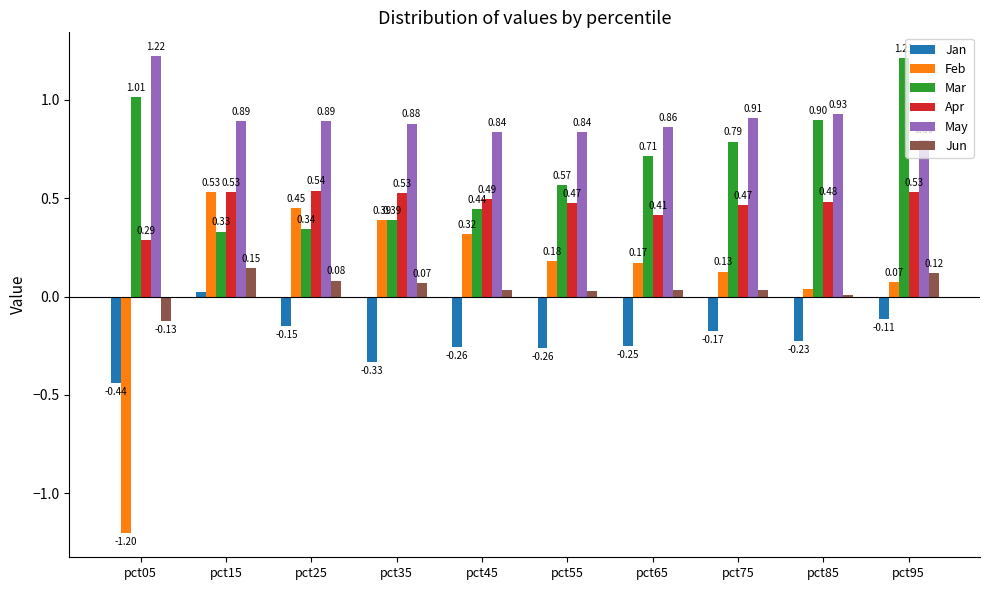

Which category has the highest value across all series?

pct05